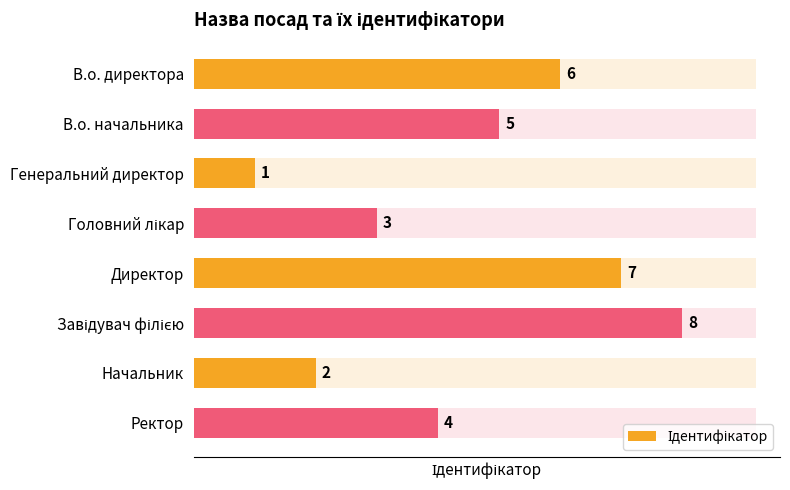

Is it true that the value at Генеральний директор is 1?

True